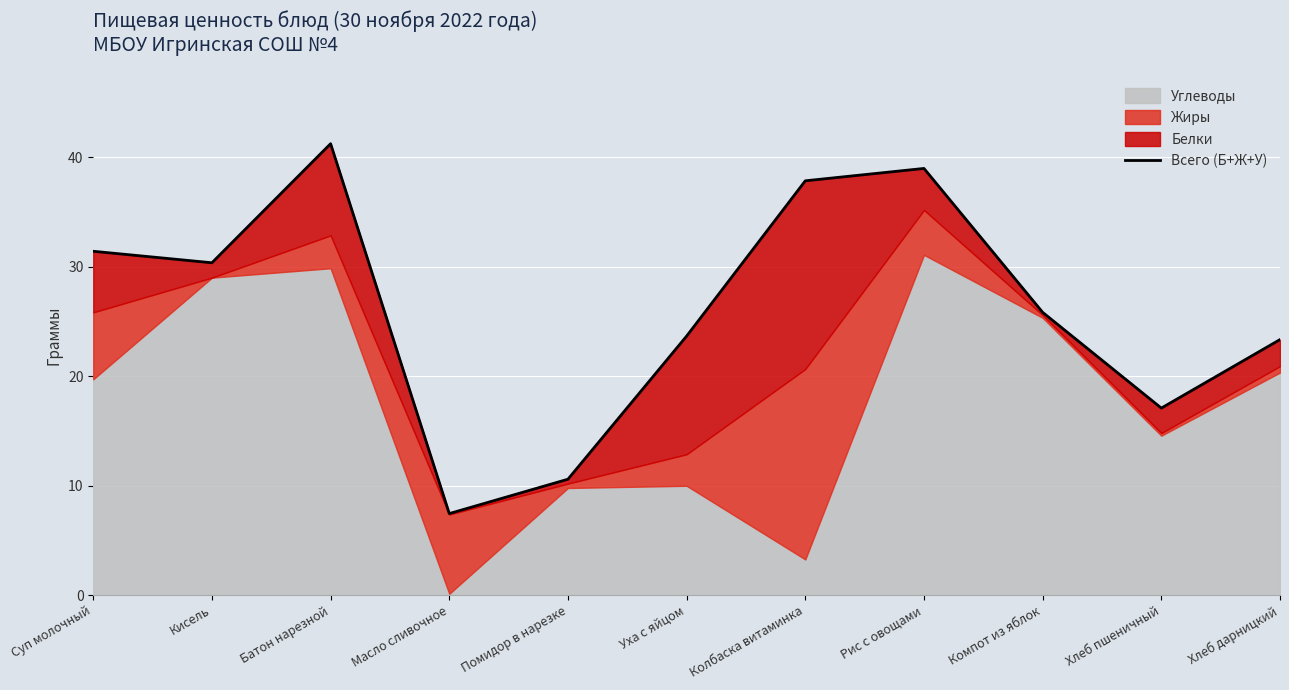

Reading left to right, list all the values displayed in this chart.

31.4	30.4	41.3	7.5	10.6	23.7	37.9	39.0	25.9	17.1	23.4